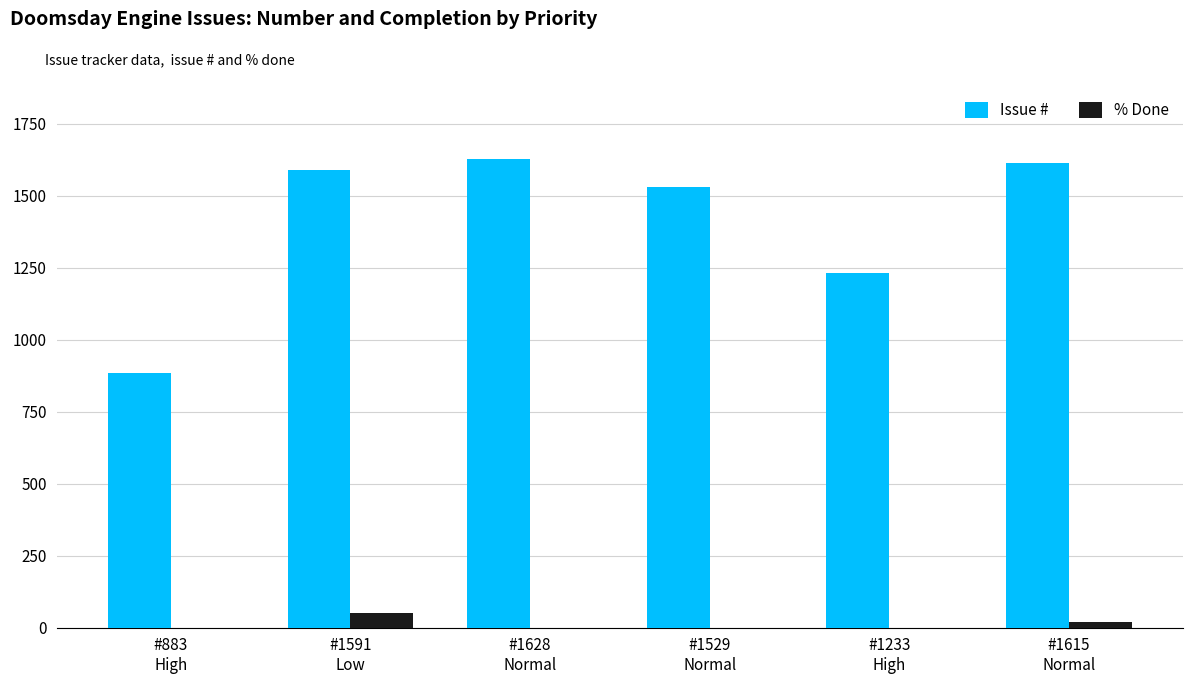

At which label is % Done closest to 25?

#1615
Normal